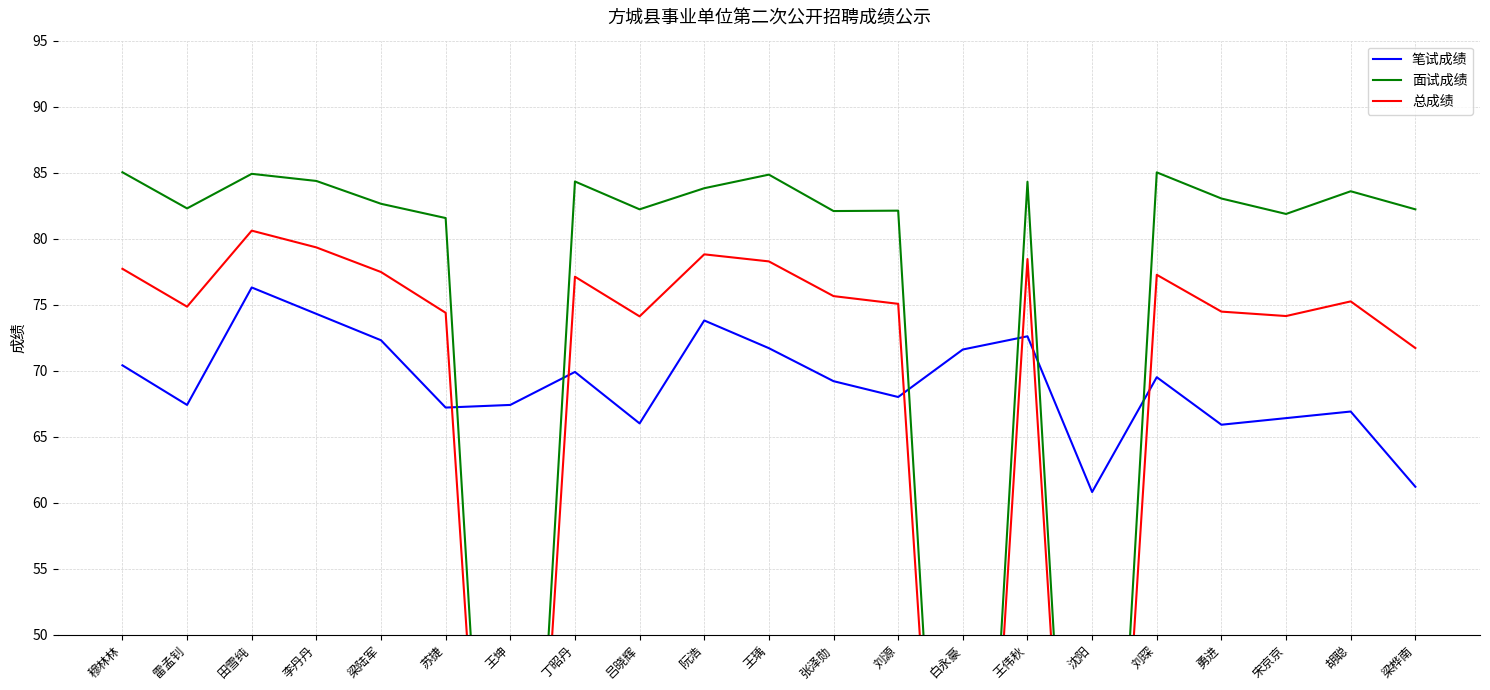

At which category does 总成绩 reach its first local valley?

雷孟钊